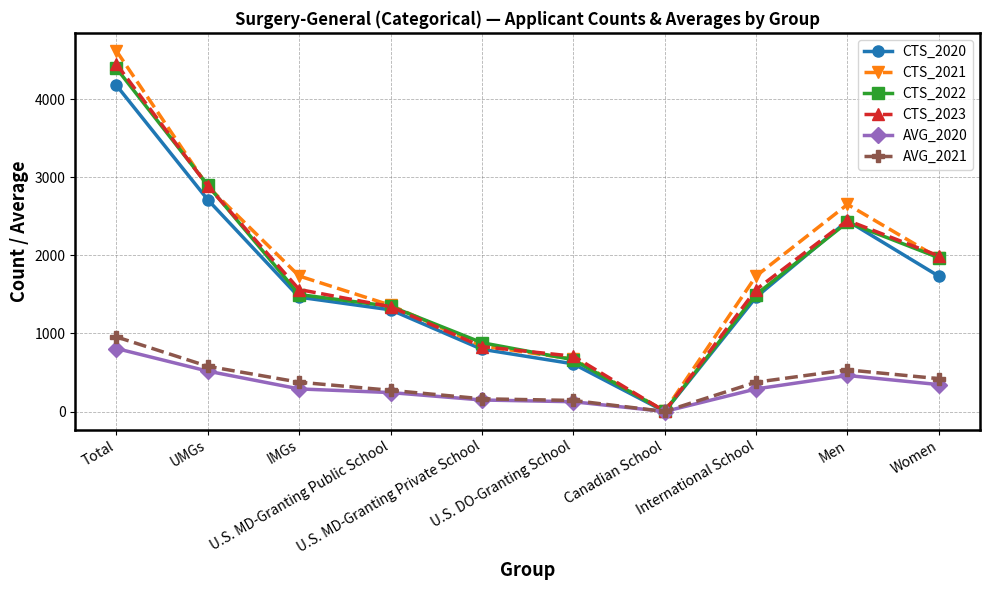

What is the maximum value shown in the chart?

4619.0